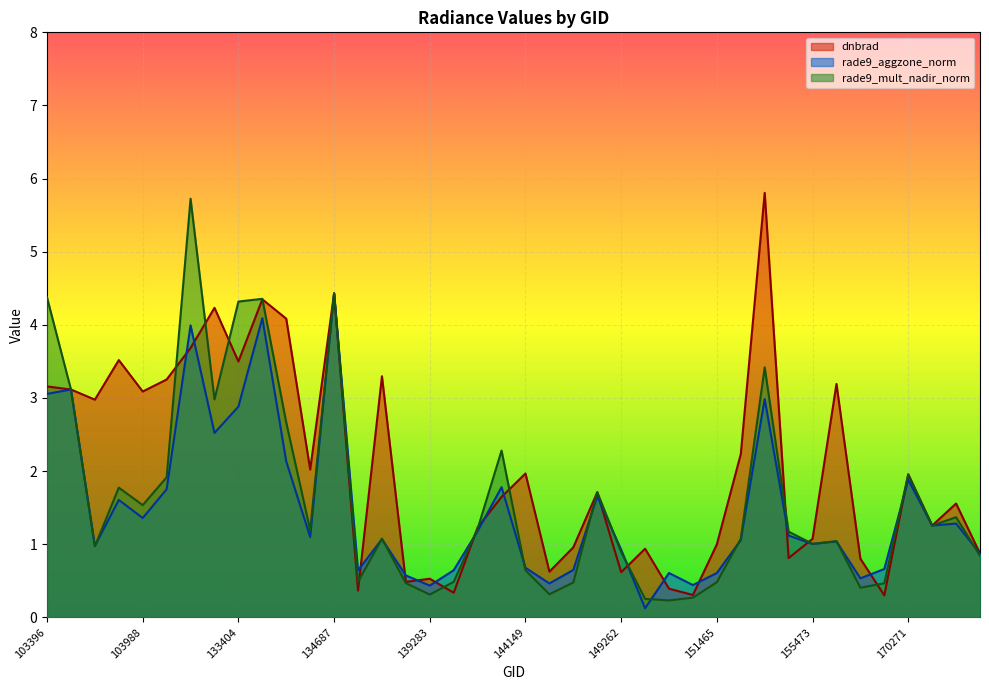

How many intersections are there between rade9_mult_nadir_norm and dnbrad?

17